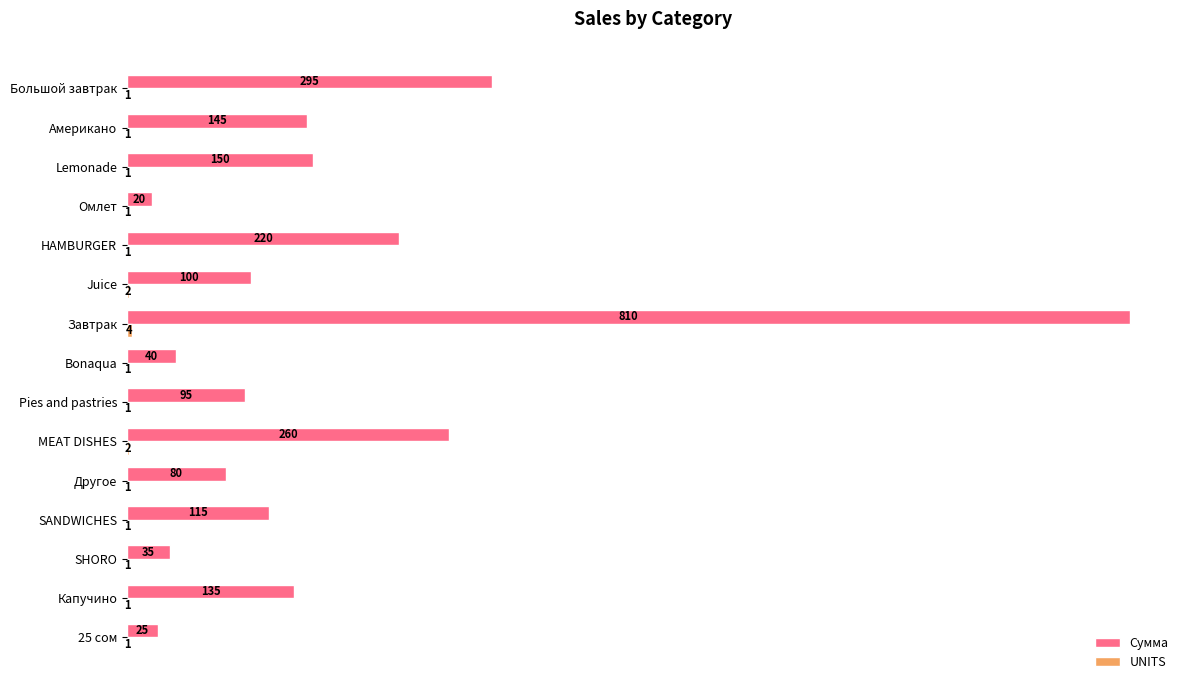

What is the greatest value displayed?

810